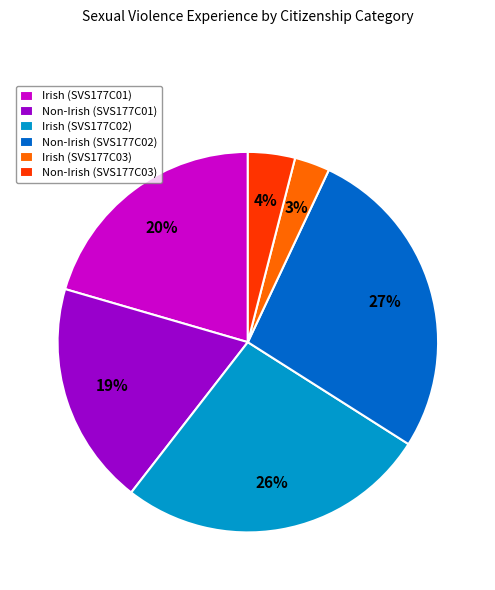

Is the sum of Non-Irish (SVS177C02) and Non-Irish (SVS177C01) greater than half?

No